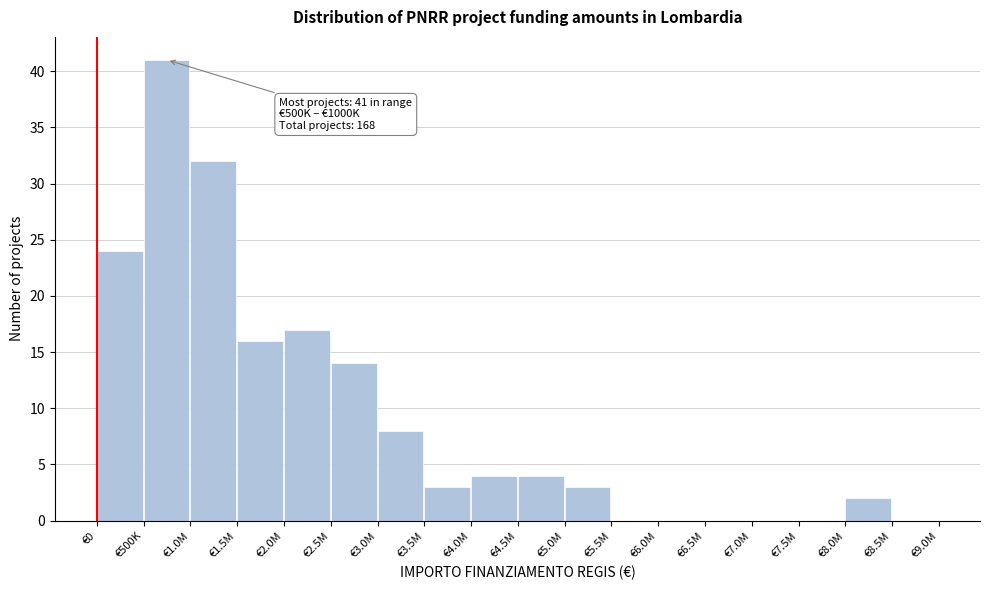

Reading left to right, list all the values displayed in this chart.

€0=24	€500K=41	€1.0M=32	€1.5M=16	€2.0M=17	€2.5M=14	€3.0M=8	€3.5M=3	€4.0M=4	€4.5M=4	€5.0M=3	€5.5M=0	€6.0M=0	€6.5M=0	€7.0M=0	€7.5M=0	€8.0M=2	€8.5M=0